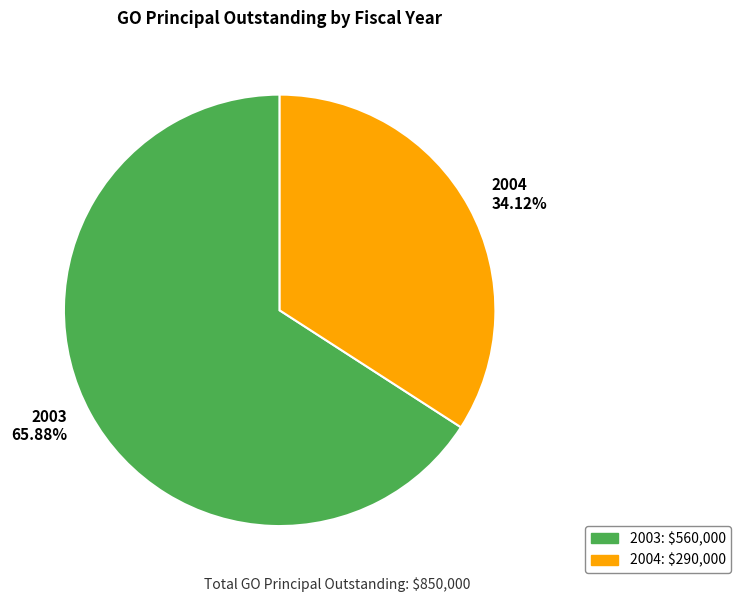

To the nearest percent, what is the average slice percentage?

50%